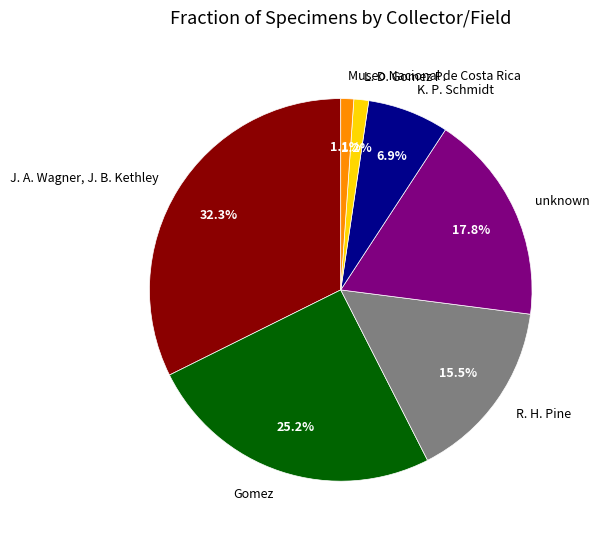

How many segments does this pie chart have?

7